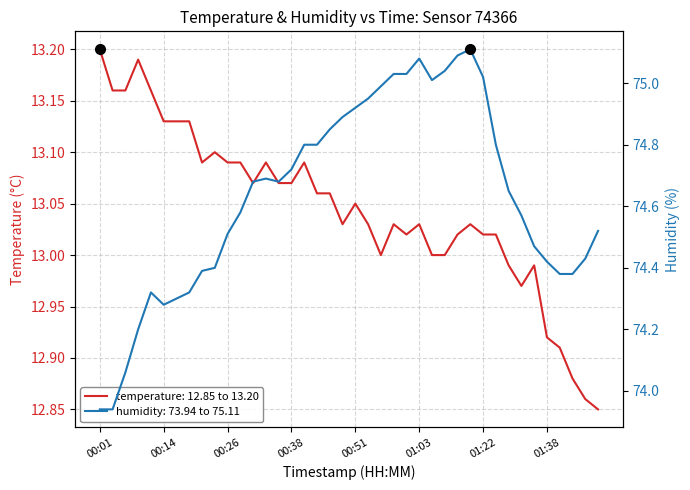

True or false: temperature has a value of 12.9 at 01:38.

True